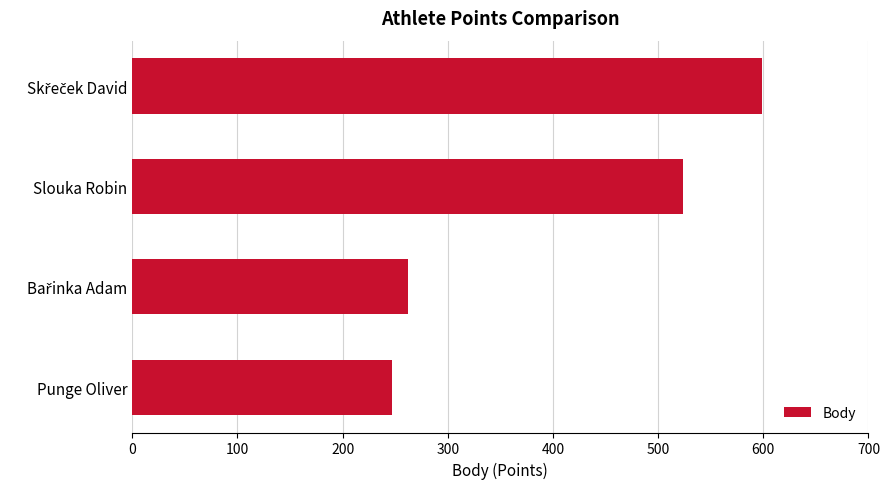

At which label is the value closest to 423?

Slouka Robin